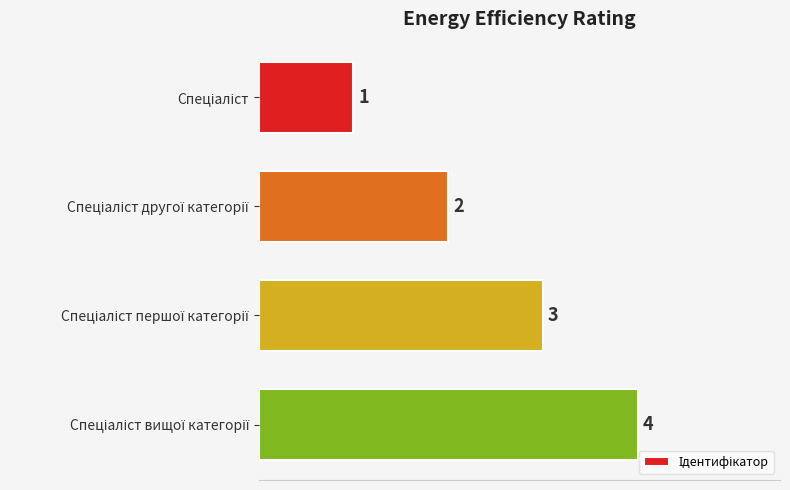

What is the difference between the maximum and minimum values?

3